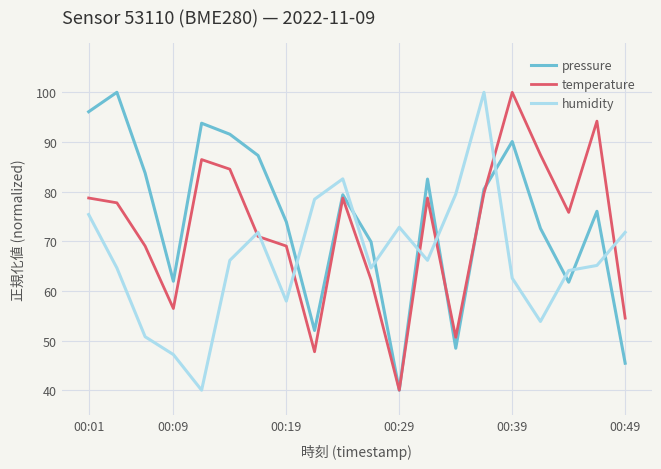

Which series ends up on top after the final intersection of temperature and humidity?

humidity